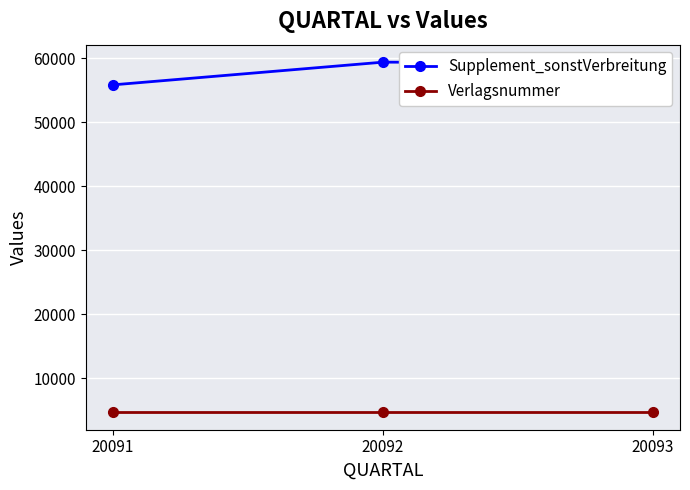

Is it true that Verlagsnummer equals 7486 at 20092?

False